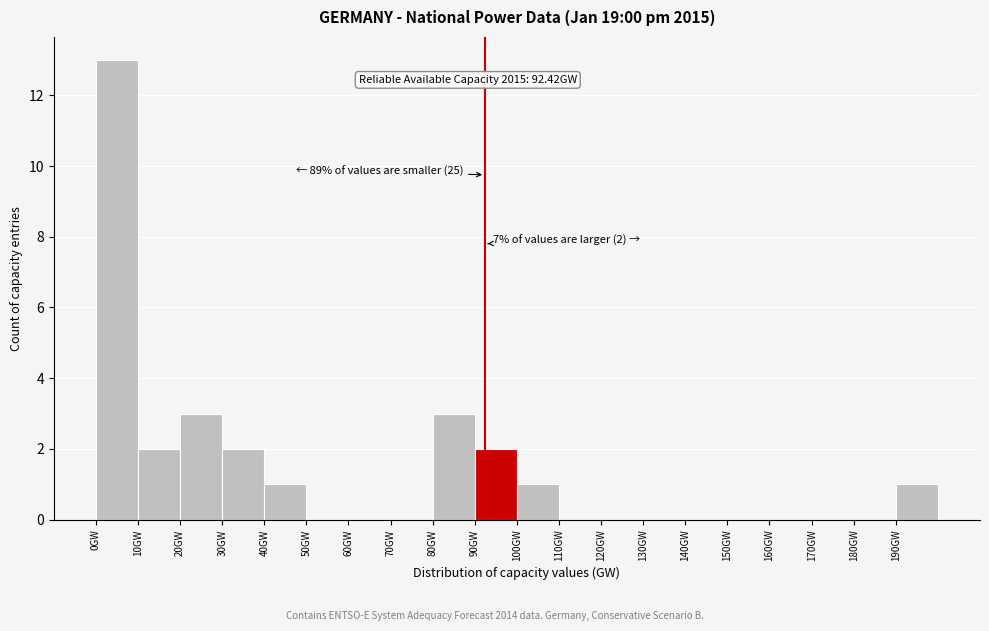

Over which range of the x-axis is the bar tallest?

0 to 10